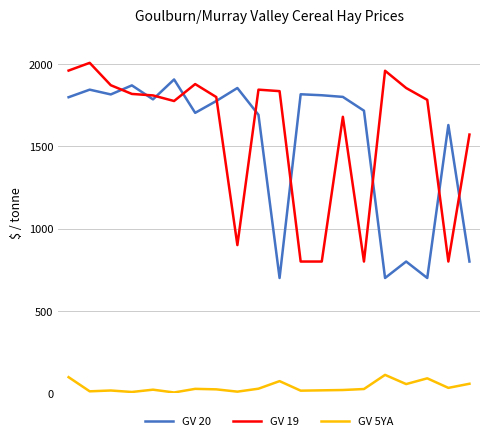

List the series in order of their peak value, highest first.

GV 19, GV 20, GV 5YA